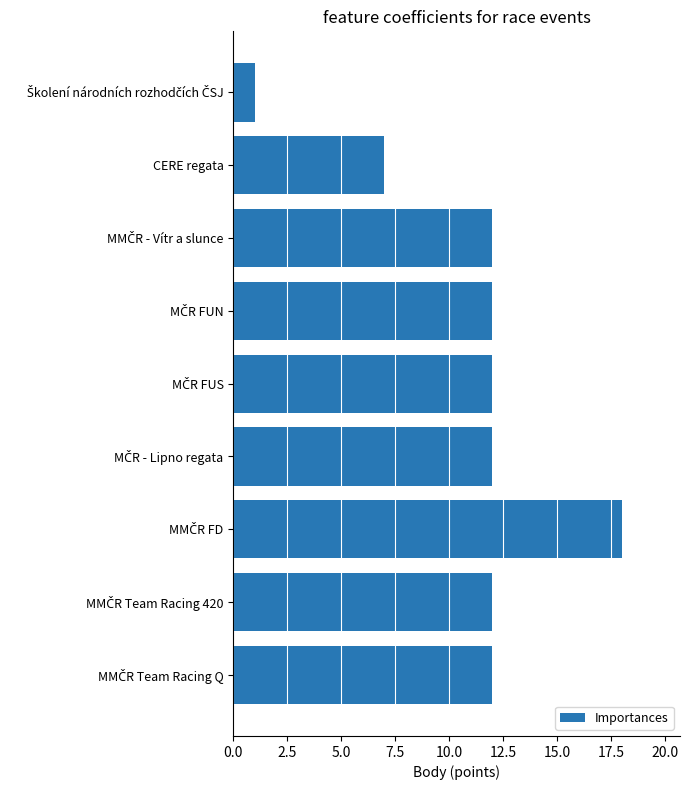

What is the maximum value shown in the chart?

18